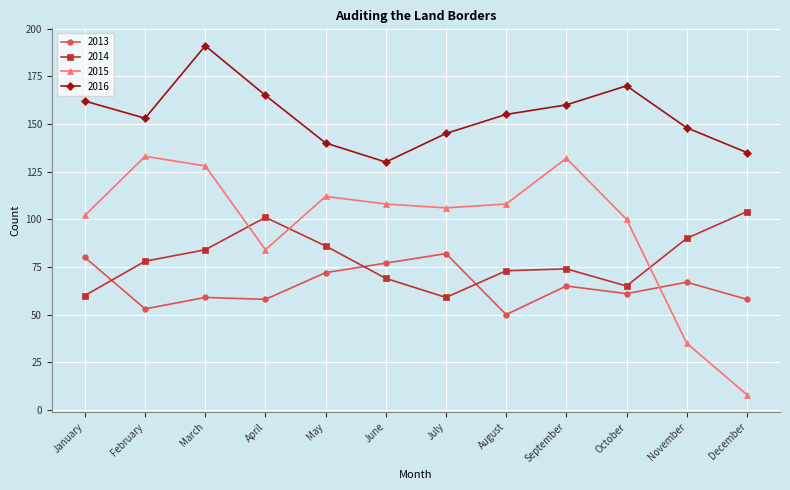

Is it true that 2014 equals 139 at May?

False